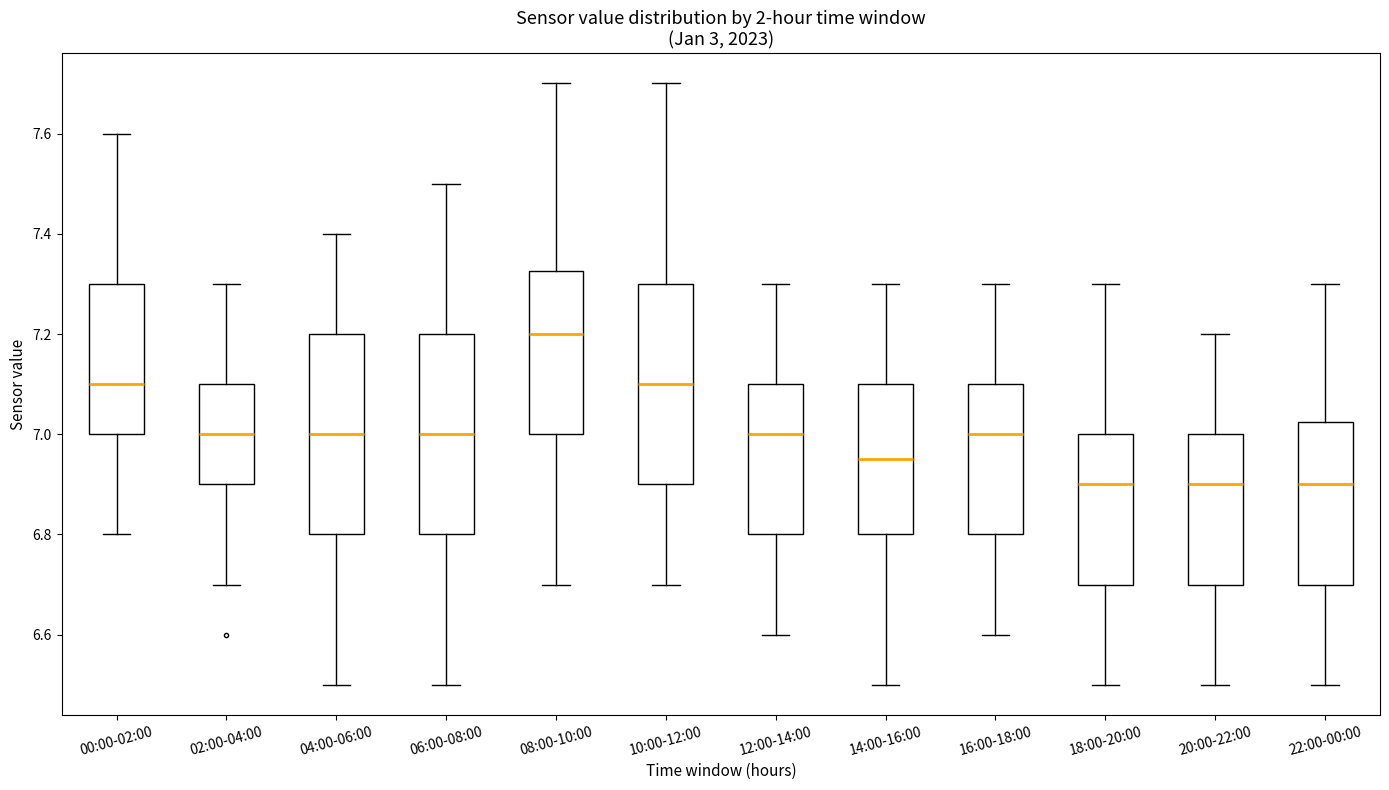

Reading left to right, read every box against the y-axis: the position of its median line, the range the box covers, and the ends of its whiskers. The values are not printed on the chart, so give them approximately, as read against the axis.

00:00-02:00: median 7.10, box 7.00 to 7.30, whiskers 6.80 to 7.60
02:00-04:00: median 7.00, box 6.90 to 7.10, whiskers 6.70 to 7.30
04:00-06:00: median 7.00, box 6.80 to 7.20, whiskers 6.50 to 7.40
06:00-08:00: median 7.00, box 6.80 to 7.20, whiskers 6.50 to 7.50
08:00-10:00: median 7.20, box 7.00 to 7.32, whiskers 6.70 to 7.70
10:00-12:00: median 7.10, box 6.90 to 7.30, whiskers 6.70 to 7.70
12:00-14:00: median 7.00, box 6.80 to 7.10, whiskers 6.60 to 7.30
14:00-16:00: median 6.96, box 6.80 to 7.10, whiskers 6.50 to 7.30
16:00-18:00: median 7.00, box 6.80 to 7.10, whiskers 6.60 to 7.30
18:00-20:00: median 6.90, box 6.70 to 7.00, whiskers 6.50 to 7.30
20:00-22:00: median 6.90, box 6.70 to 7.00, whiskers 6.50 to 7.20
22:00-00:00: median 6.90, box 6.70 to 7.02, whiskers 6.50 to 7.30